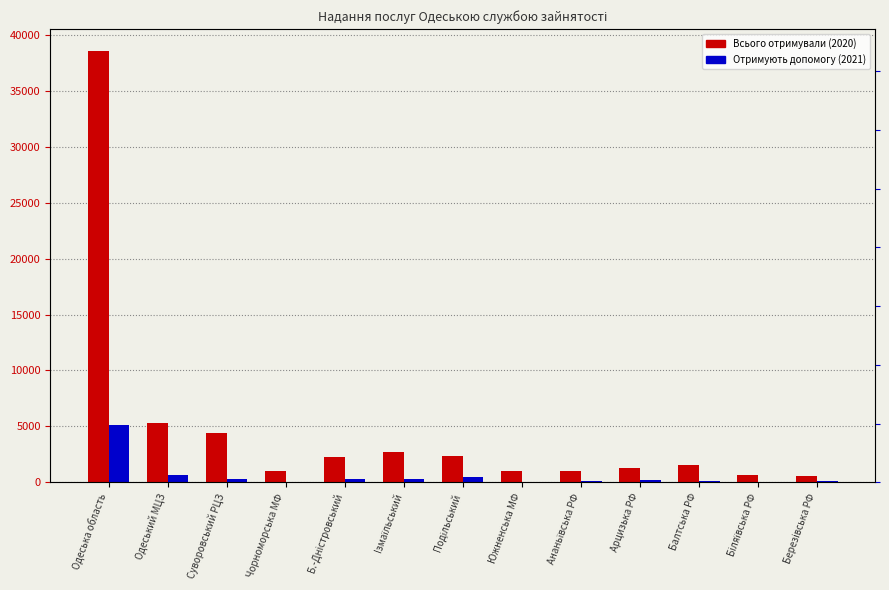

What is the average value of the Отримують допомогу (2021) series?

608